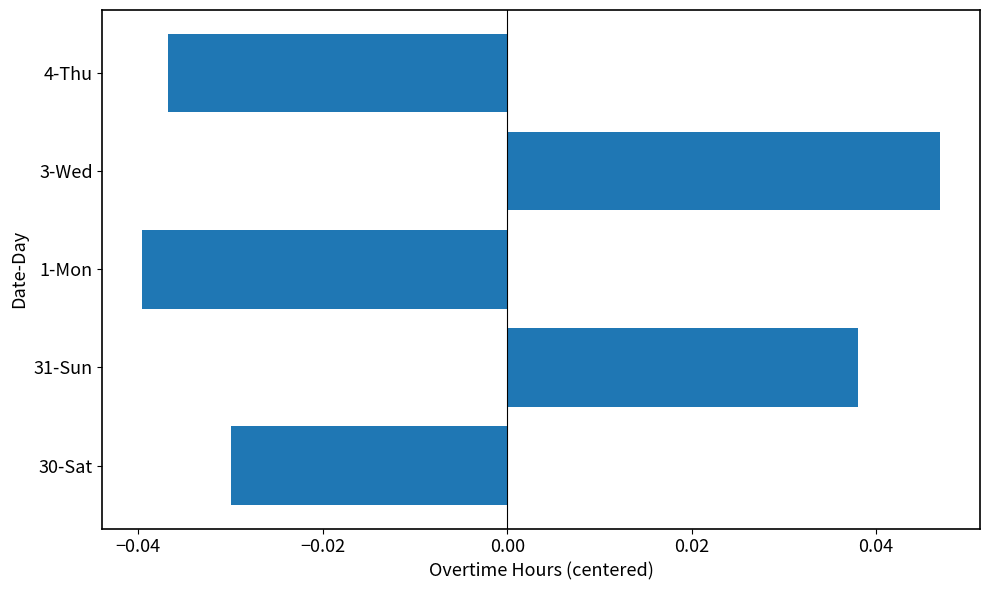

List the labels in order of value, smallest first.

1-Mon, 4-Thu, 30-Sat, 31-Sun, 3-Wed